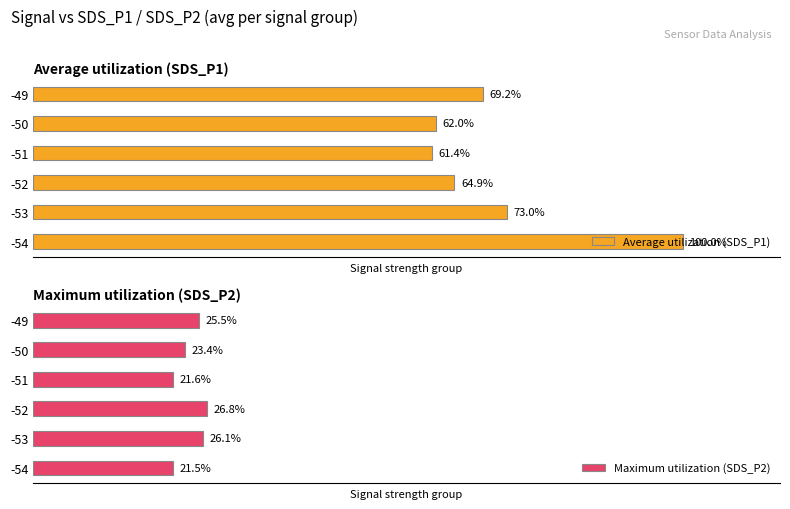

At how many categories does at least one series exceed 69?

3